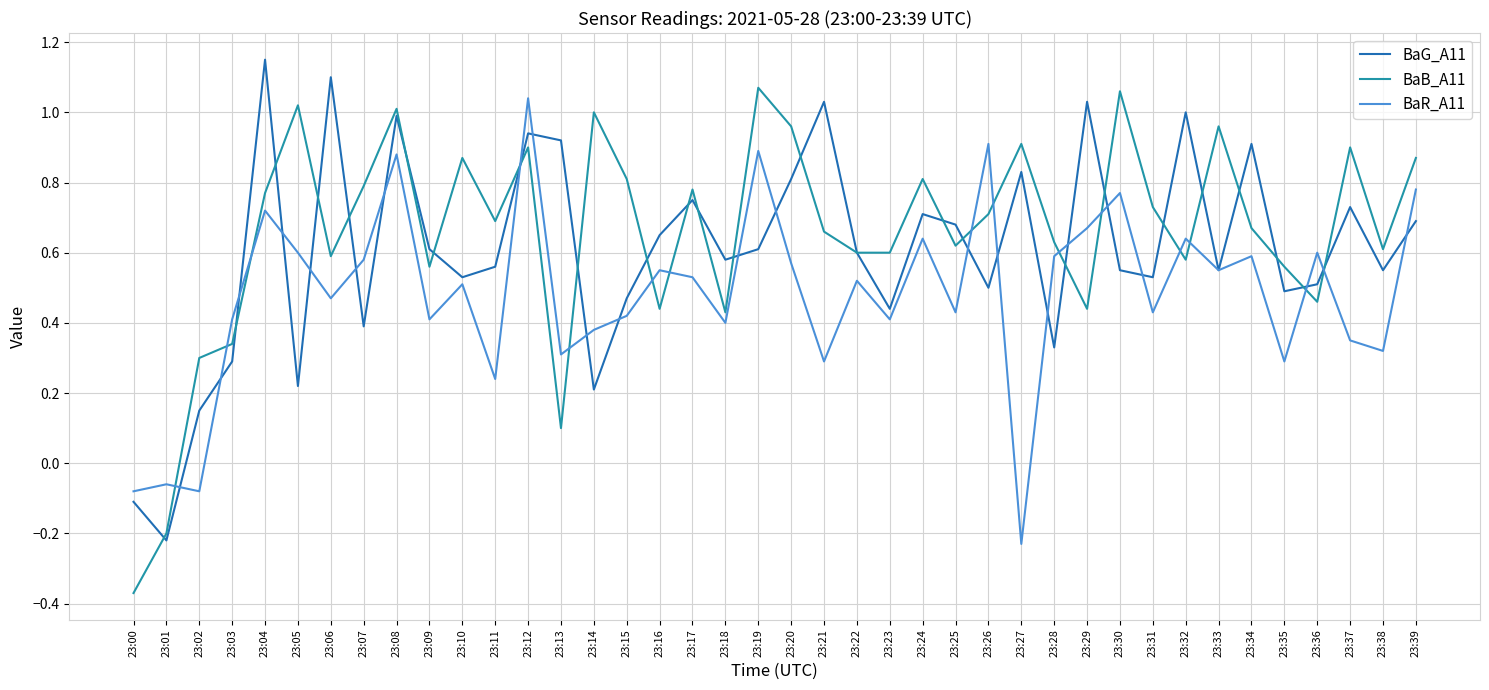

True or false: BaR_A11 has a value of 0.8 at 23:16.

False